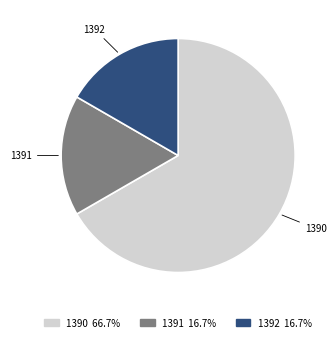

Does 1390 account for over 50% of the chart?

Yes